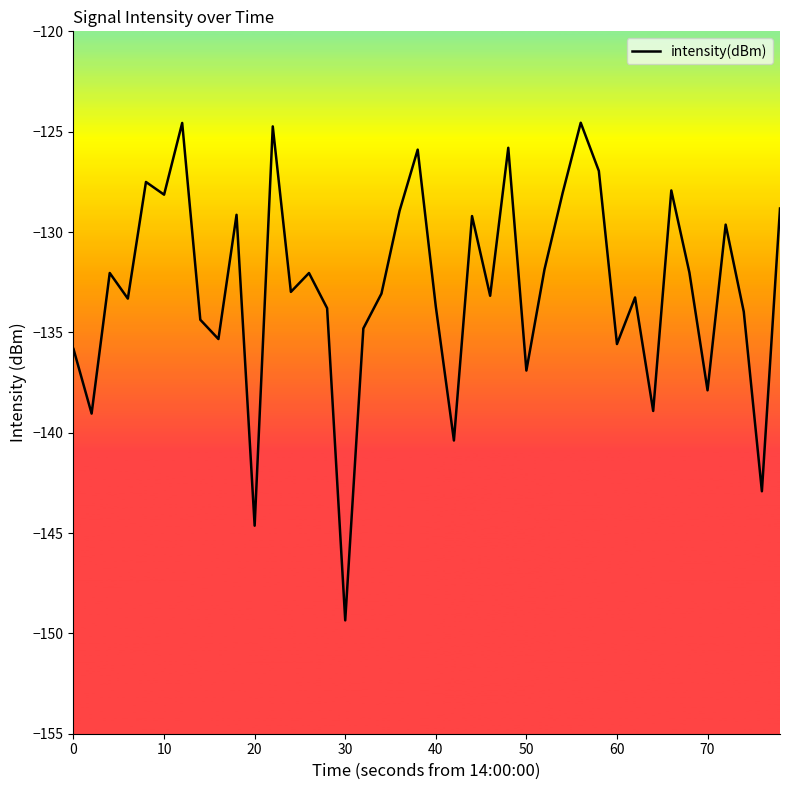

What is the smallest value displayed?

-149.4